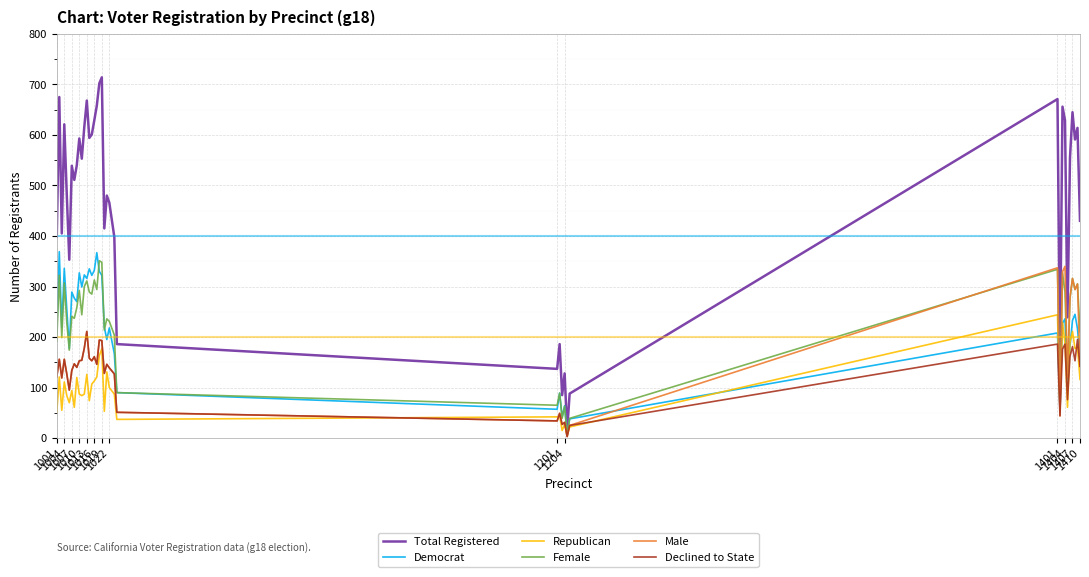

What is the maximum value for Republican?

244